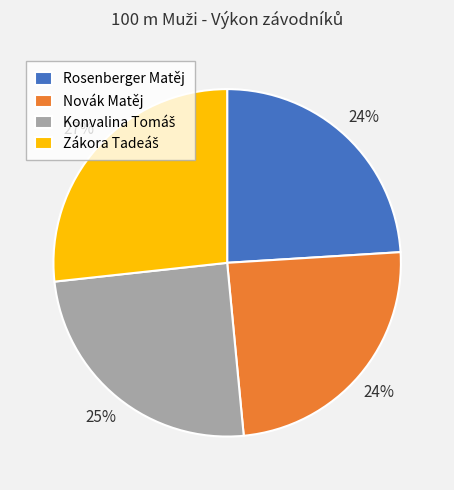

Is it true that Rosenberger Matěj is 24% of the pie?

True